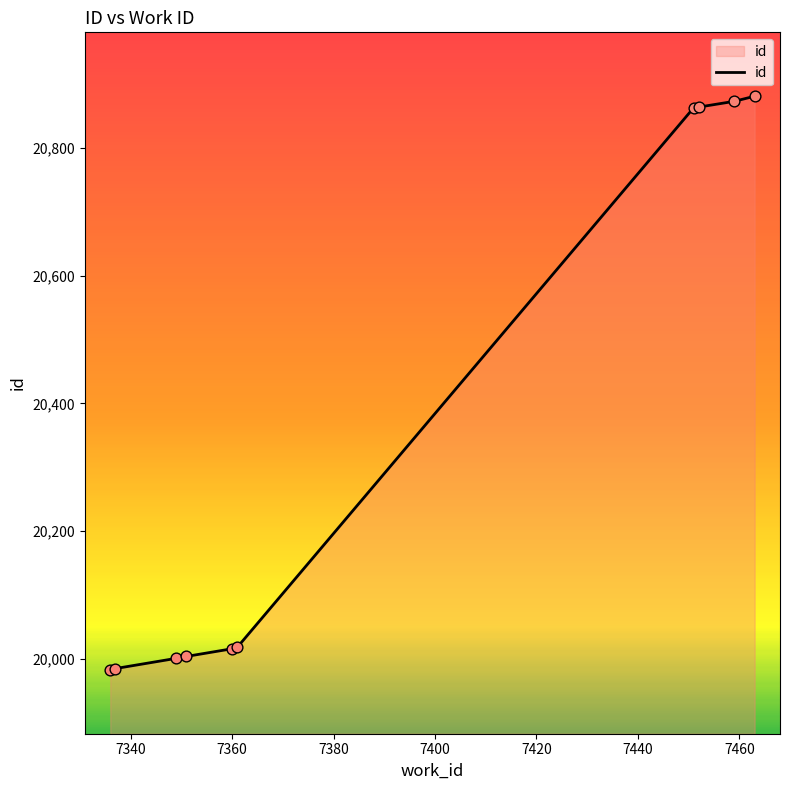

What is the smallest value displayed?

19983